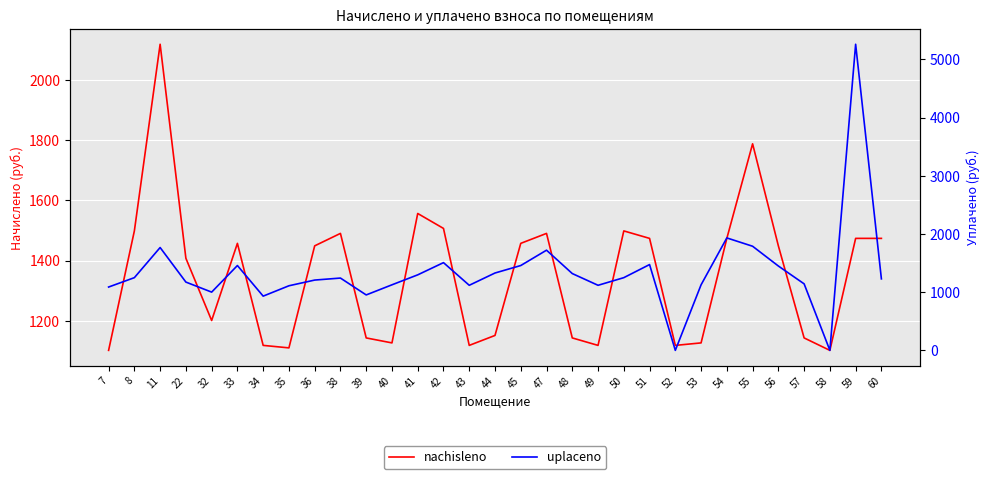

Where is the first local minimum for uplaceno?

32